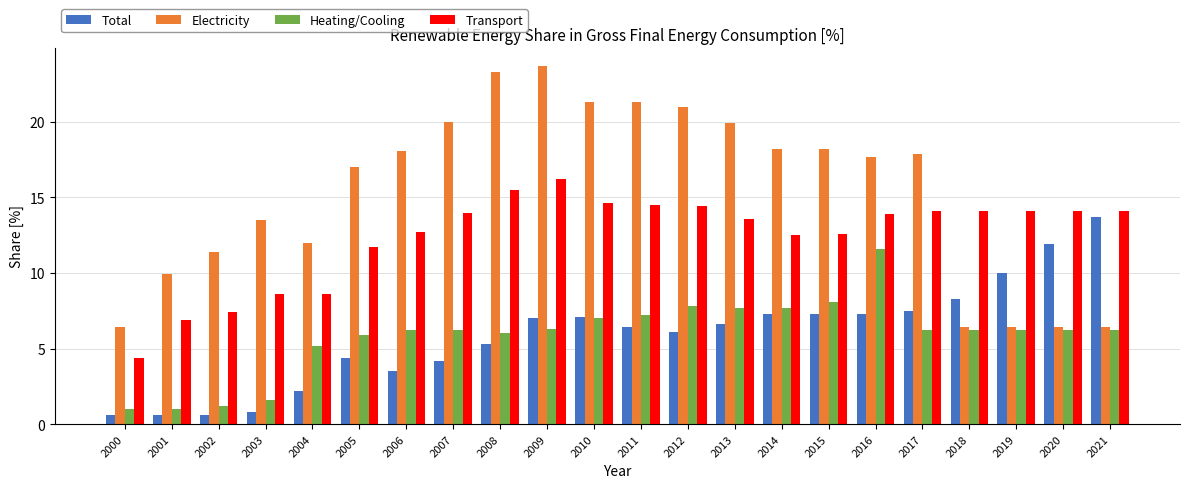

Between 2006 and 2018, which series saw the biggest shift?

Electricity